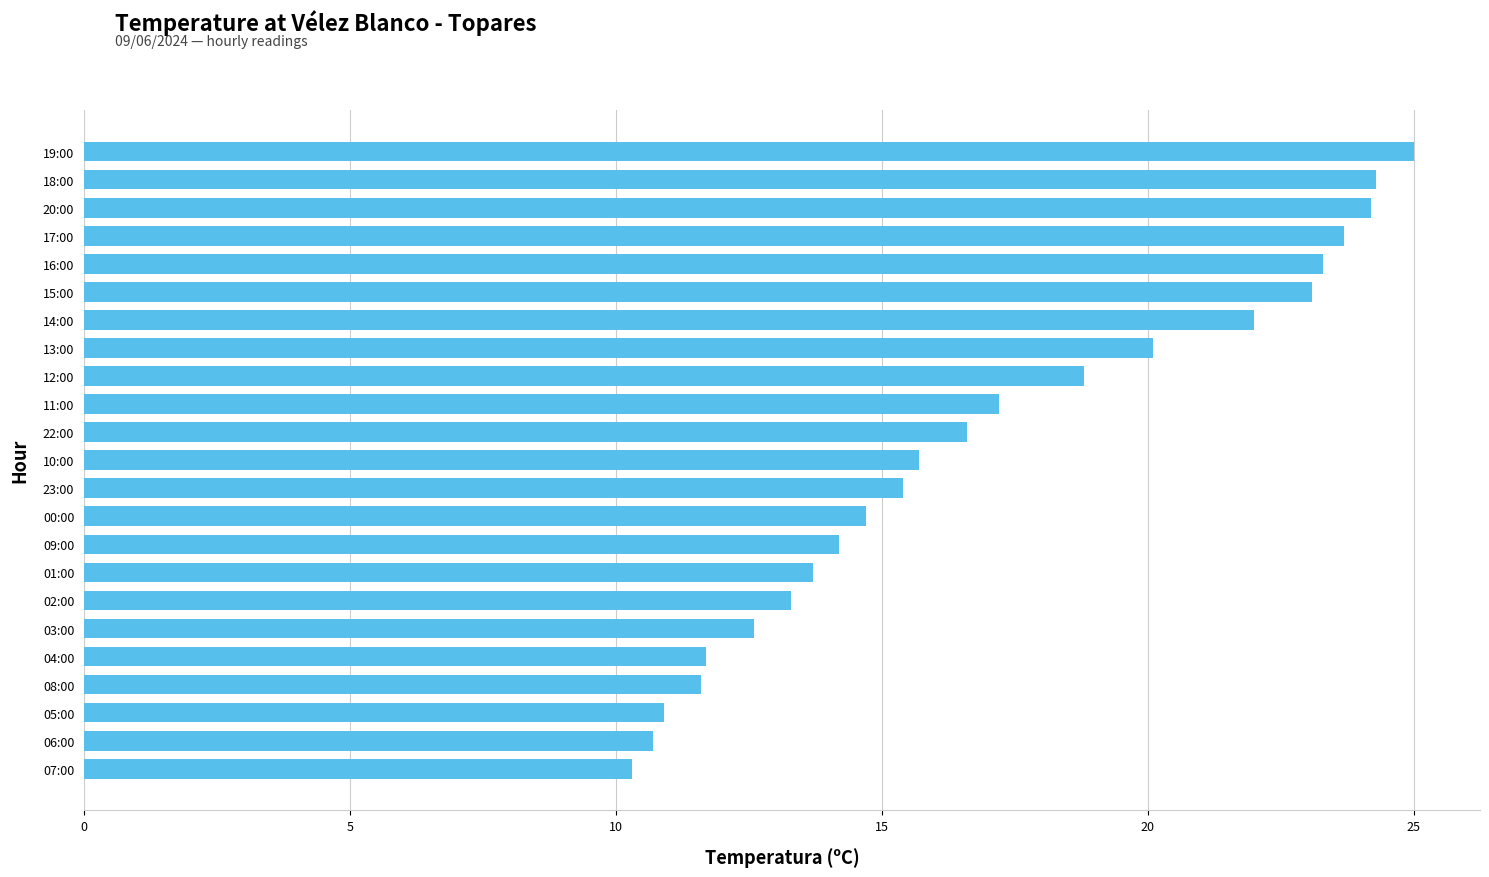

The chart shows a value of 17.7 at 02:00. True or false?

False